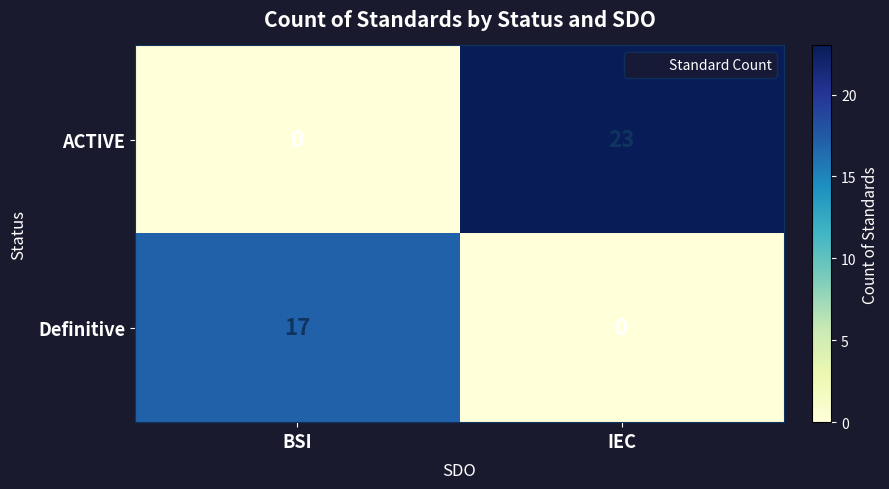

What is the spread (max minus min) of values at IEC?

23